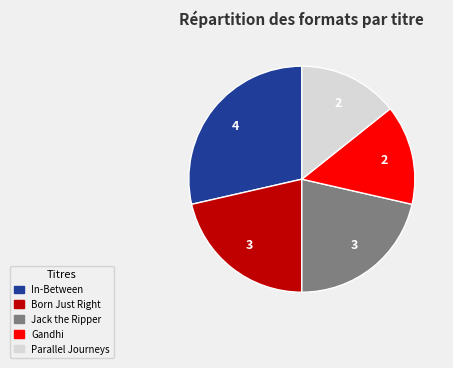

Is it true that In-Between is 29% of the pie?

True